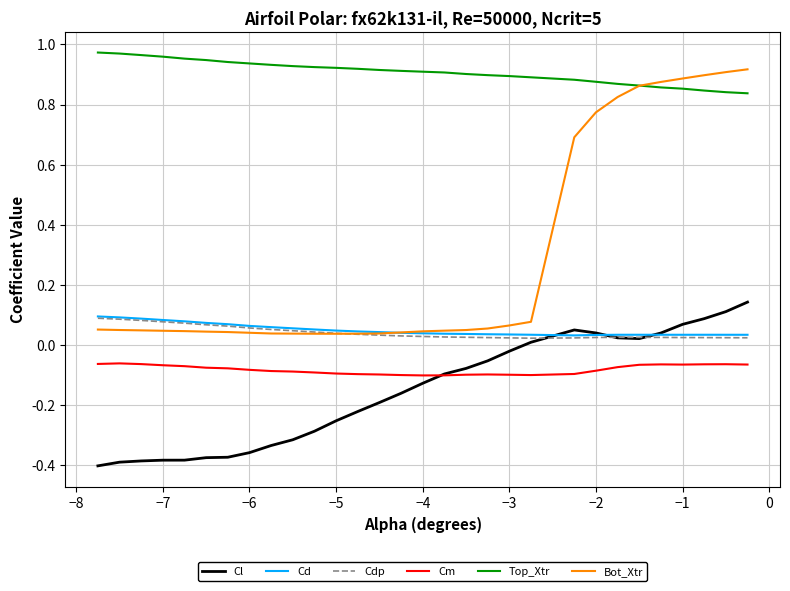

Which series has the largest range (max minus min)?

Bot_Xtr